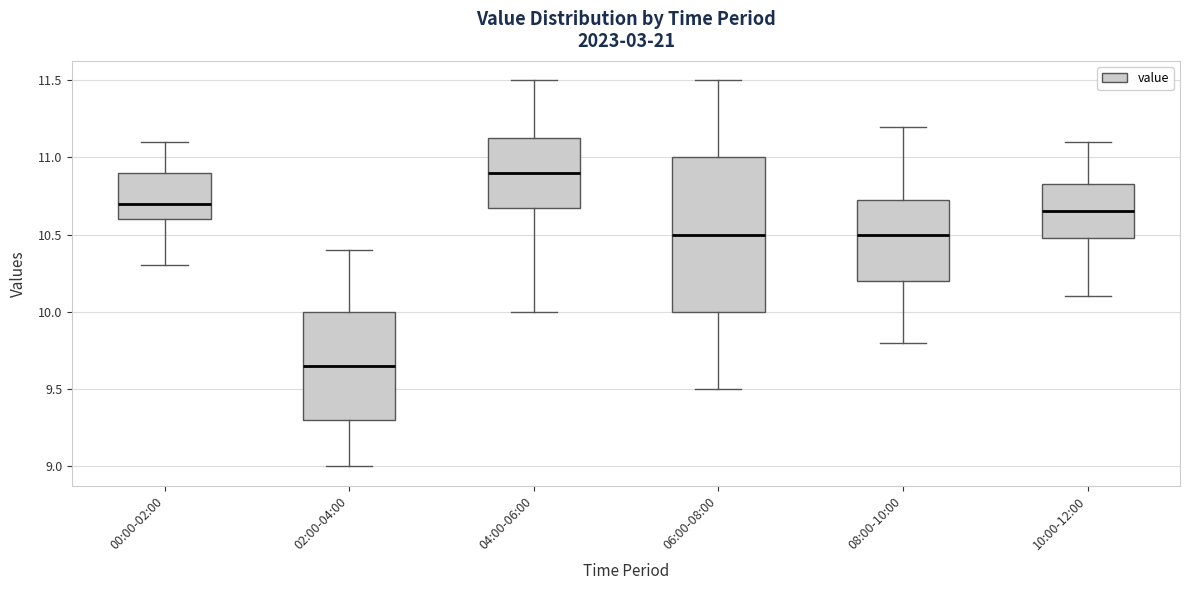

Comparing the boxes themselves (not the whiskers), which one is the tallest?

06:00-08:00